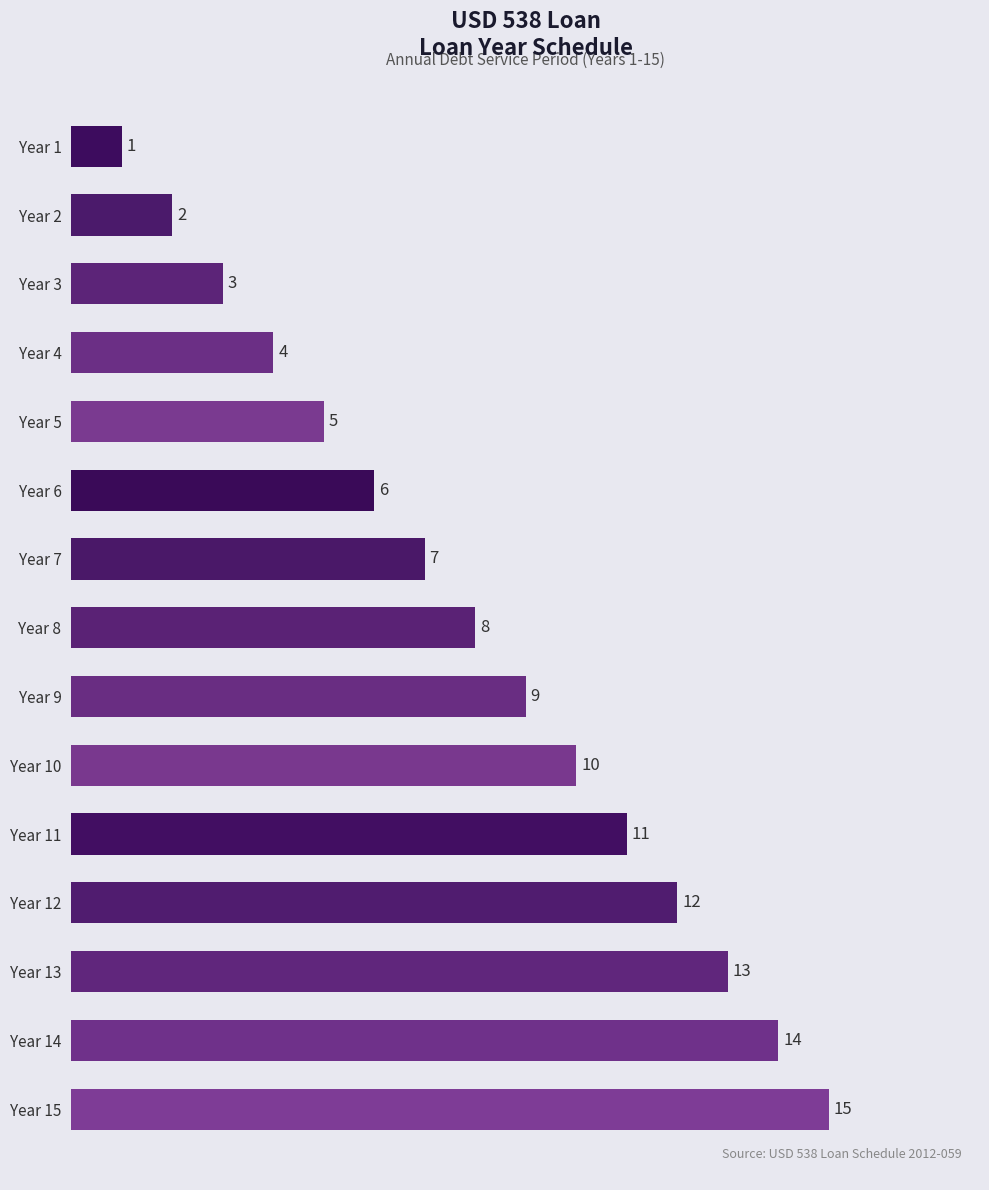

What is the value of the 6th bar from the top?

6